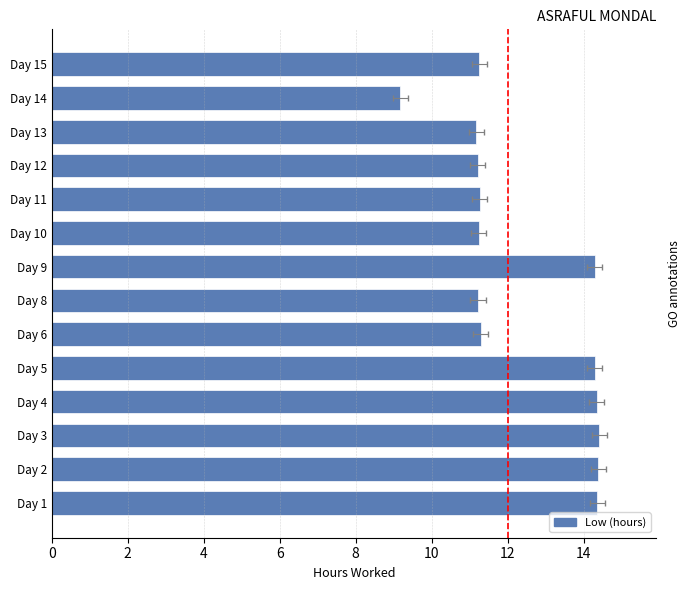

What is the value of the 4th bar from the left?

14.3